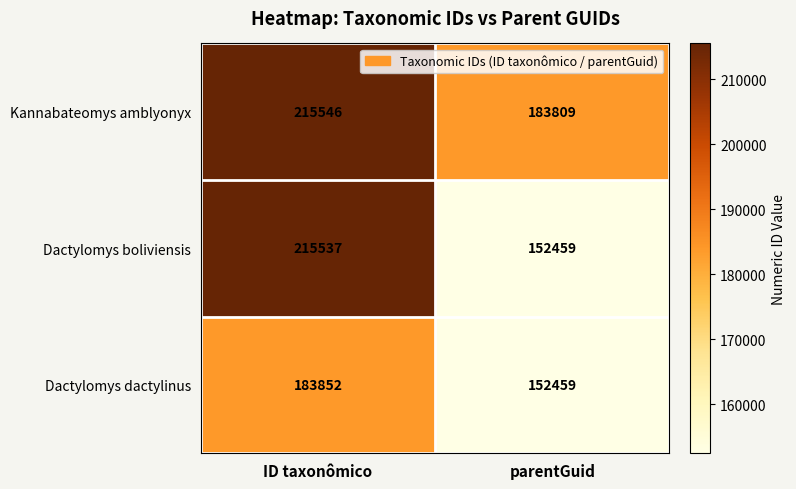

Reading left to right, extract all data points from this chart.

Kannabateomys amblyonyx: ID taxonômico=215546	parentGuid=183809
Dactylomys boliviensis: ID taxonômico=215537	parentGuid=152459
Dactylomys dactylinus: ID taxonômico=183852	parentGuid=152459